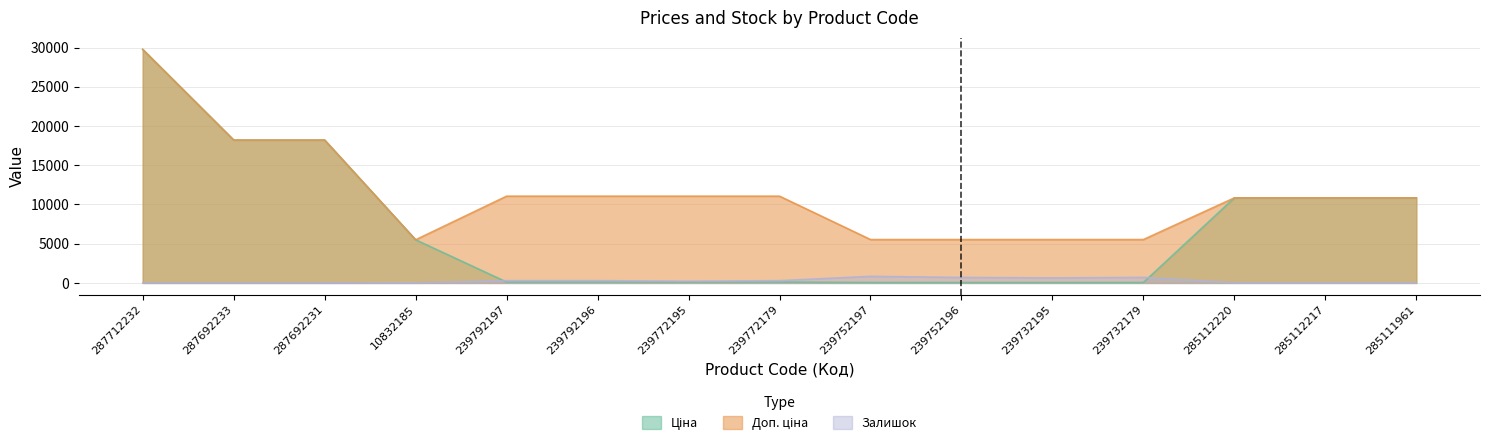

True or false: Доп. ціна has a value of 10840.1 at 285112220.

True